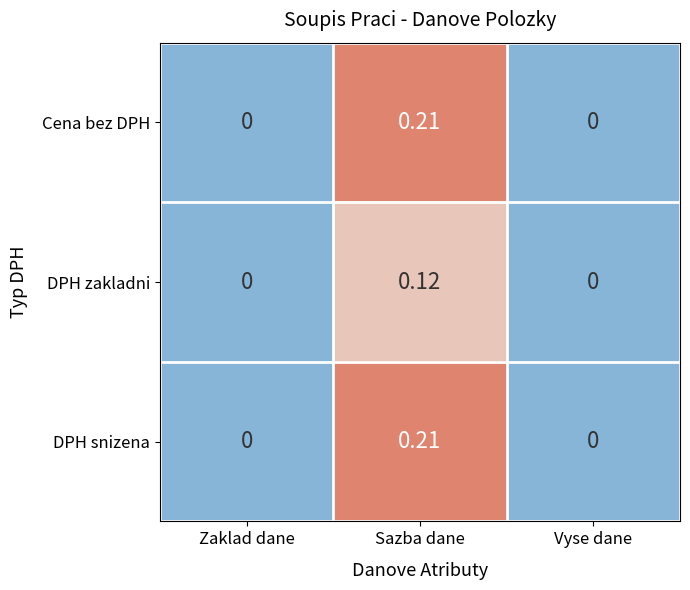

At which category is the sum across all series the highest?

Sazba dane